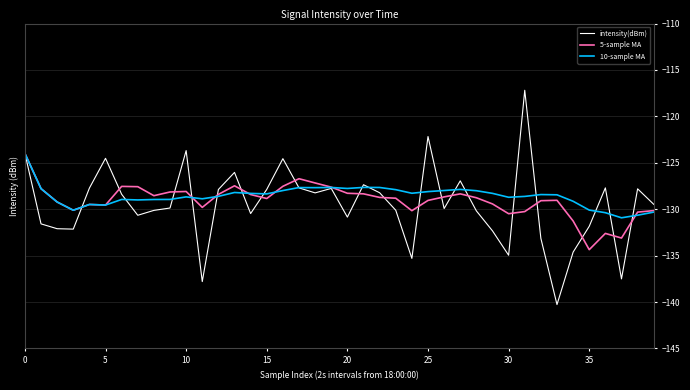

After their last crossing, which series has the higher values: 10-sample MA or intensity(dBm)?

intensity(dBm)